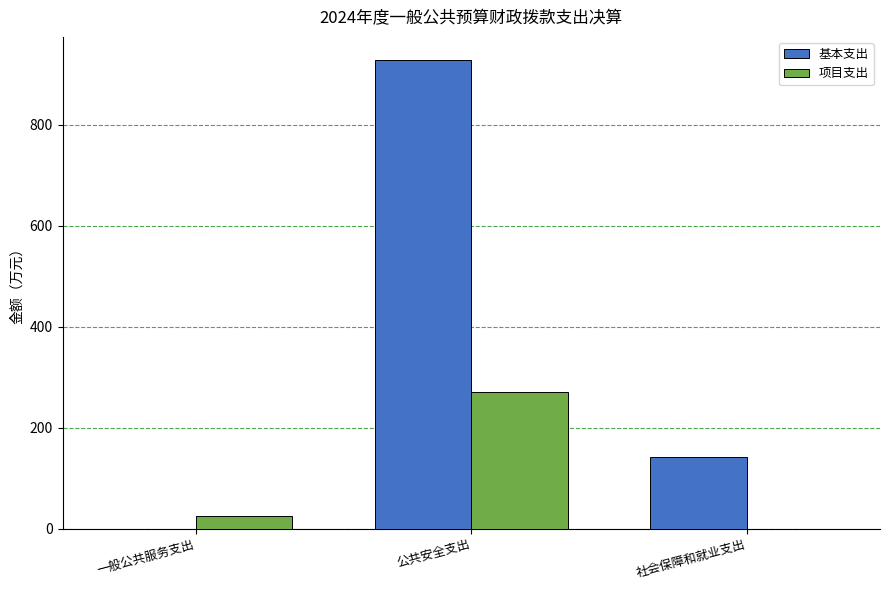

Are the bars grouped side by side (vs. stacked)?

Yes